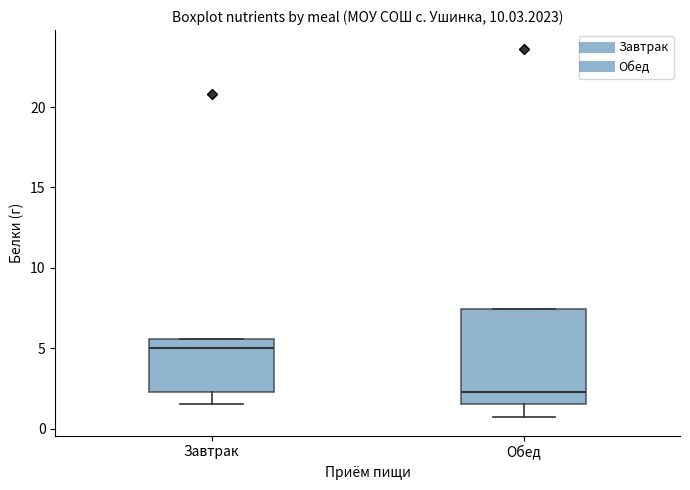

Which box is the tallest, from its lower edge to its upper edge?

Обед